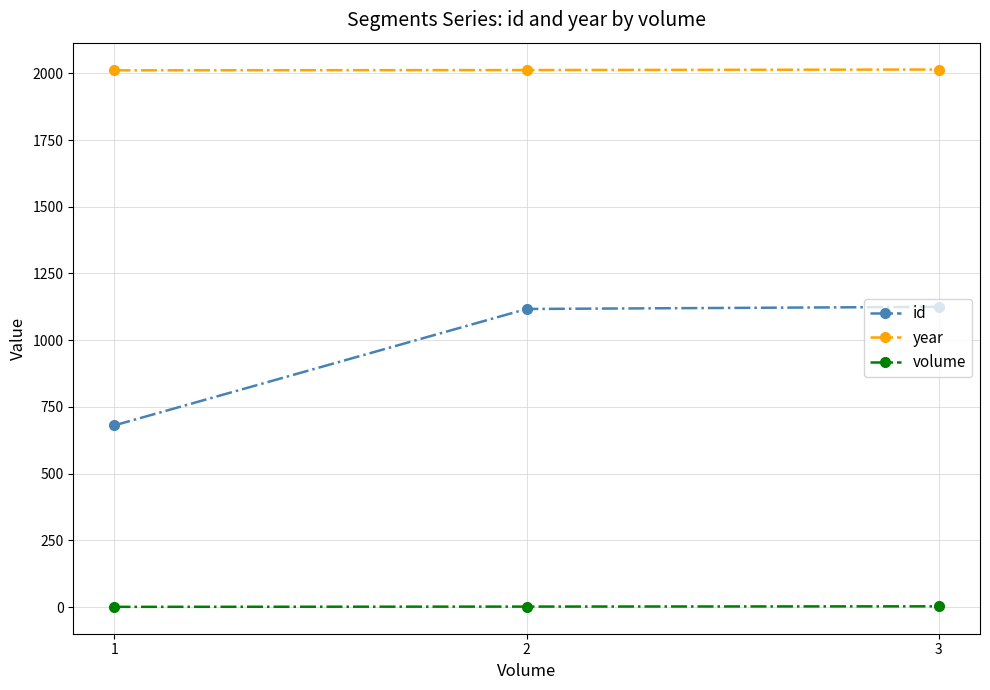

What is the average value of the id series?

974